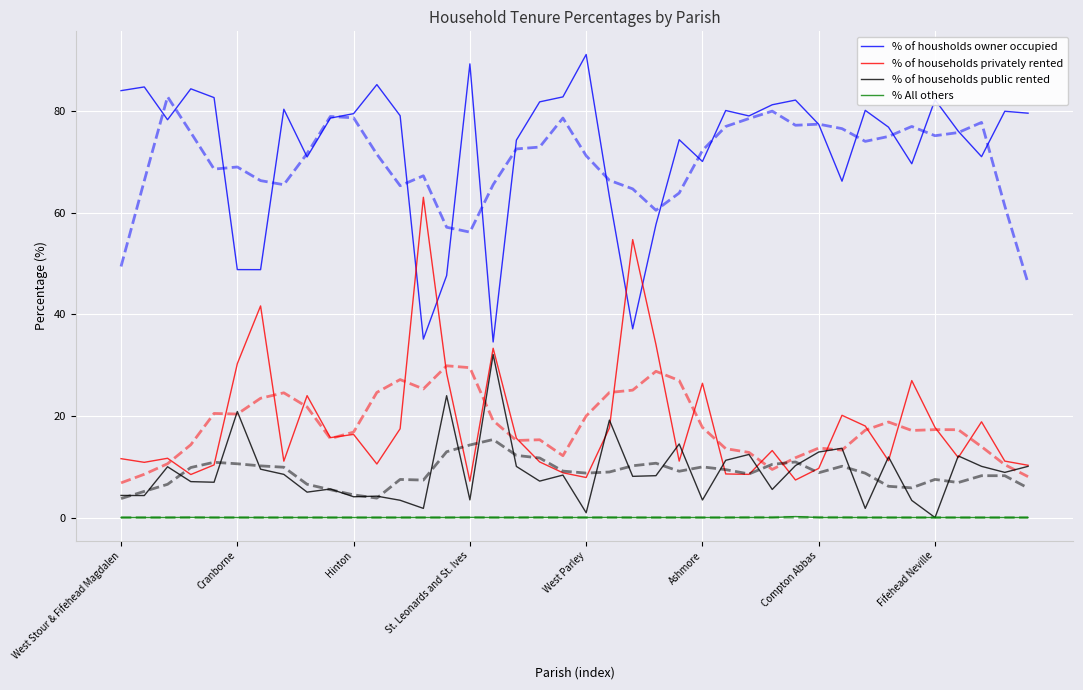

Is it true that % of households public rented equals 3.8 at 27?

False